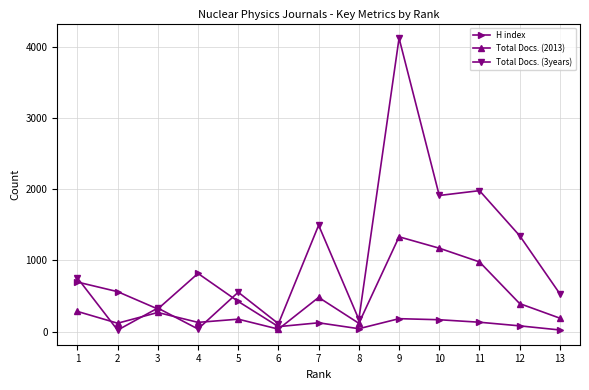

List the series in order of their overall mean, highest first.

Total Docs. (3years), Total Docs. (2013), H index